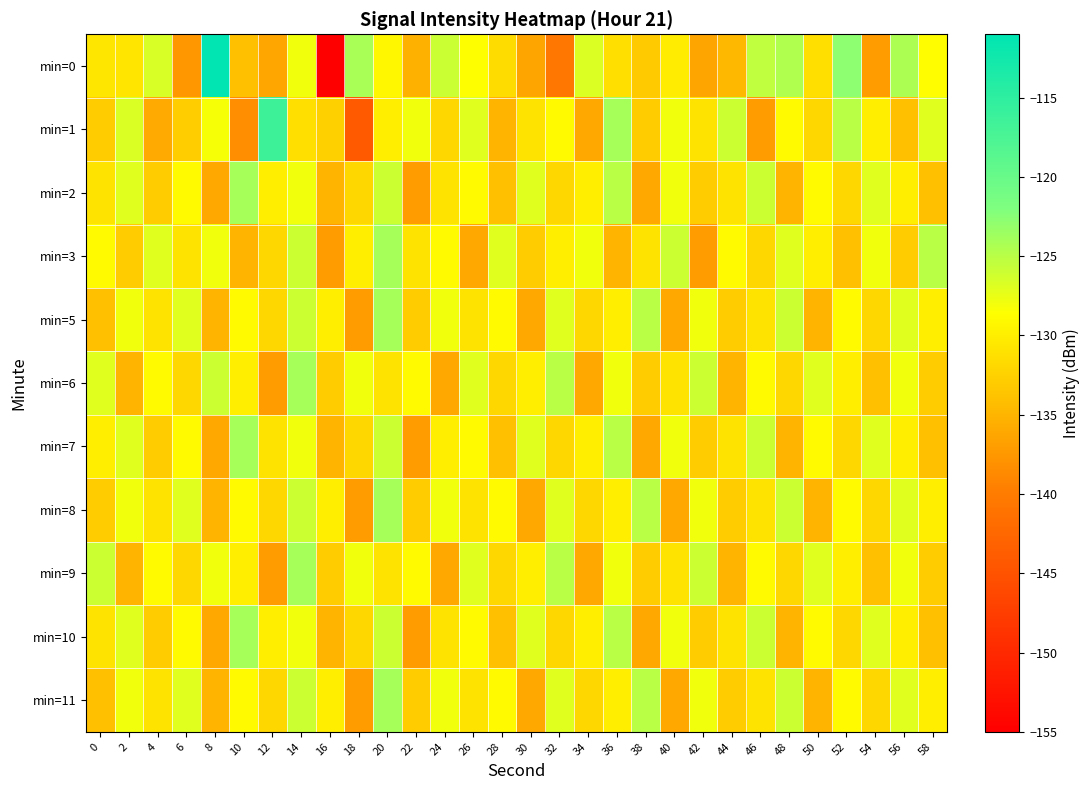

At which category is the sum across all series the highest?

20